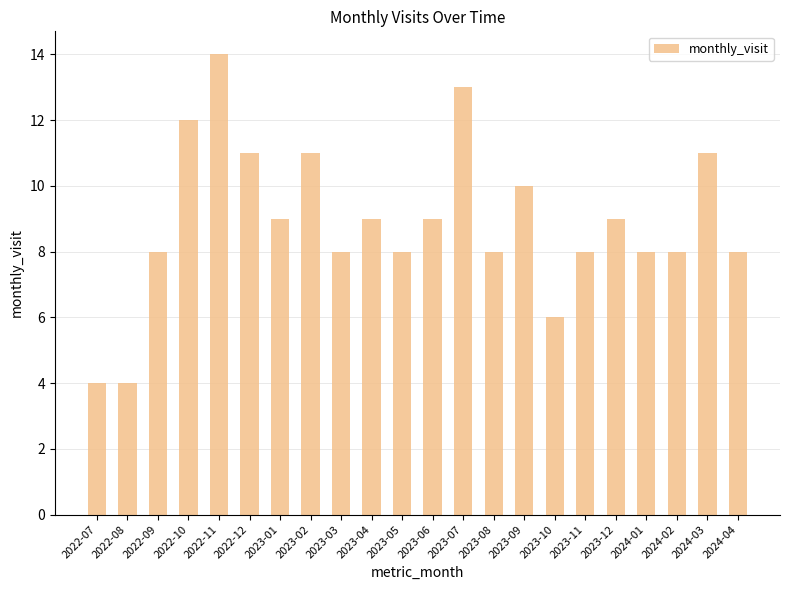

Which has a higher value, 2024-03 or 2023-11?

2024-03